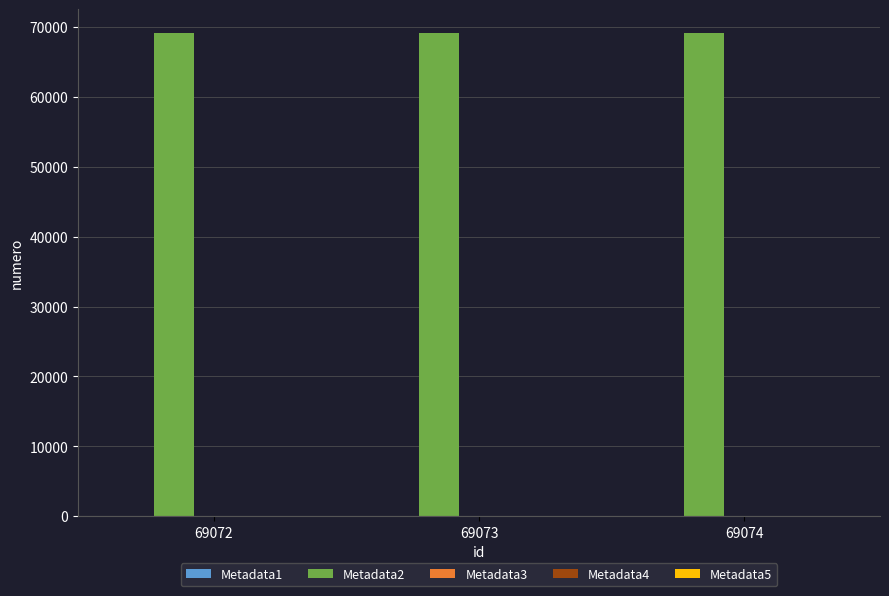

Which series has the largest total across all categories?

Metadata2